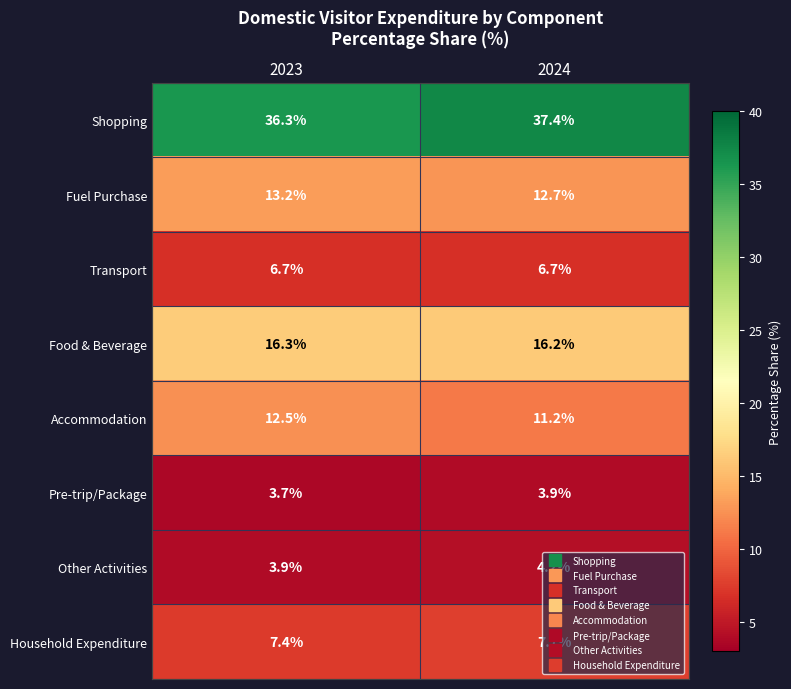

Which series has the largest total across all categories?

Shopping